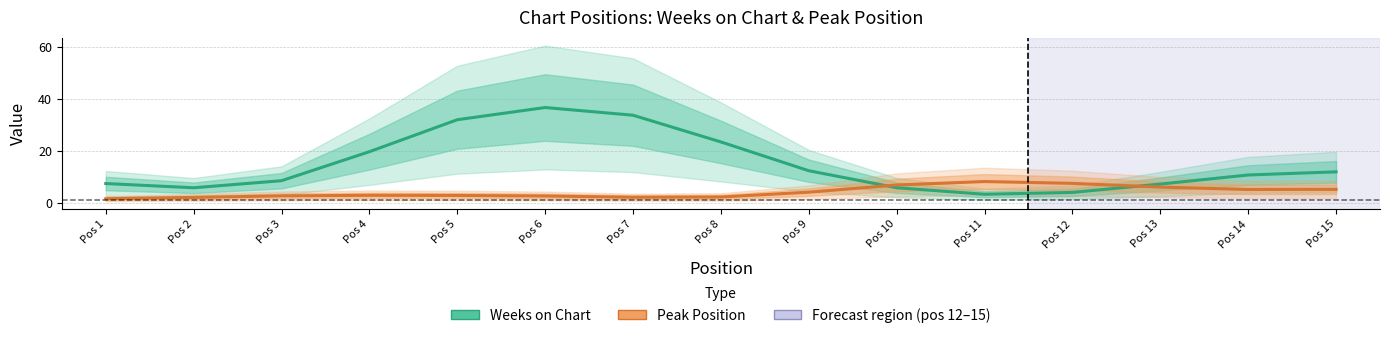

Which series has the largest range (max minus min)?

Weeks on Chart